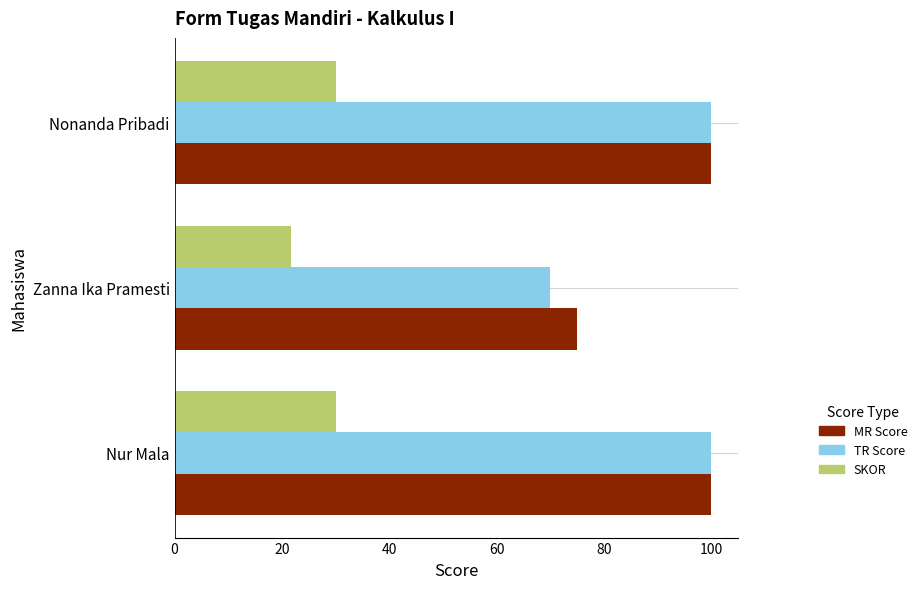

Which series changed the most between Zanna Ika Pramesti and Nonanda Pribadi?

TR Score